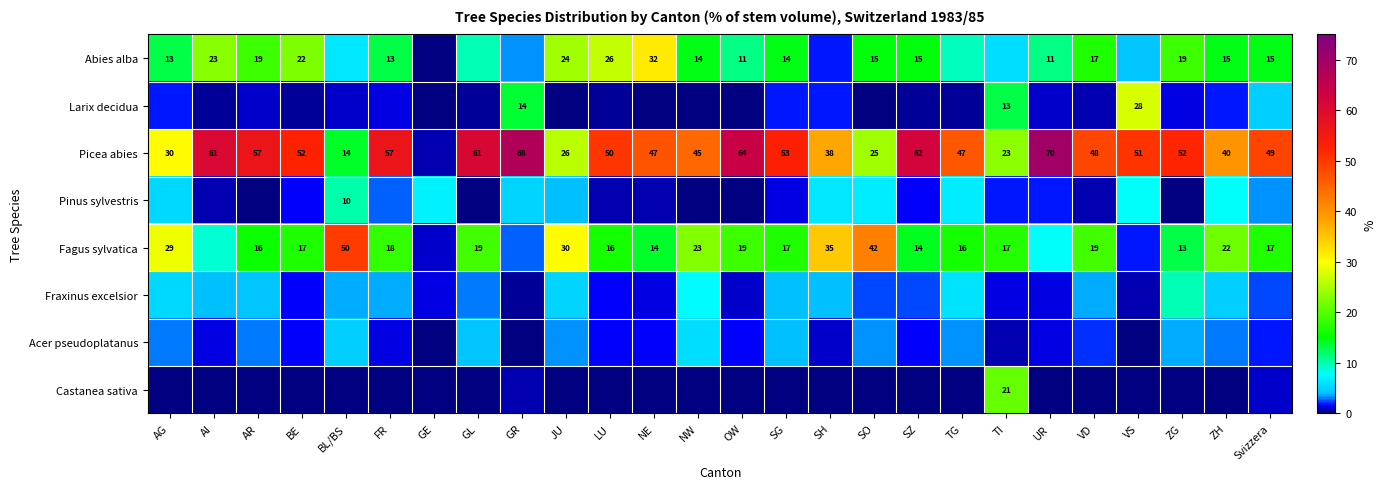

What is the difference between the highest and lowest values at SZ?

62.2